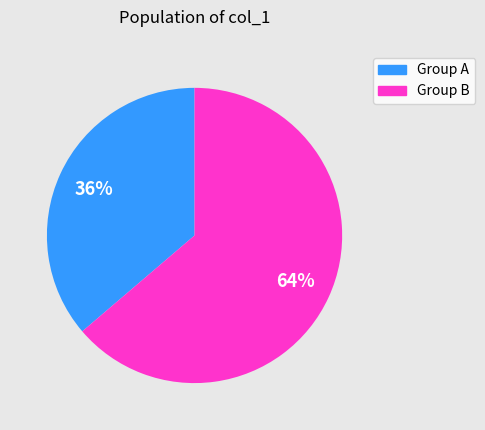

Is there any slice that represents more than half of the pie?

Yes